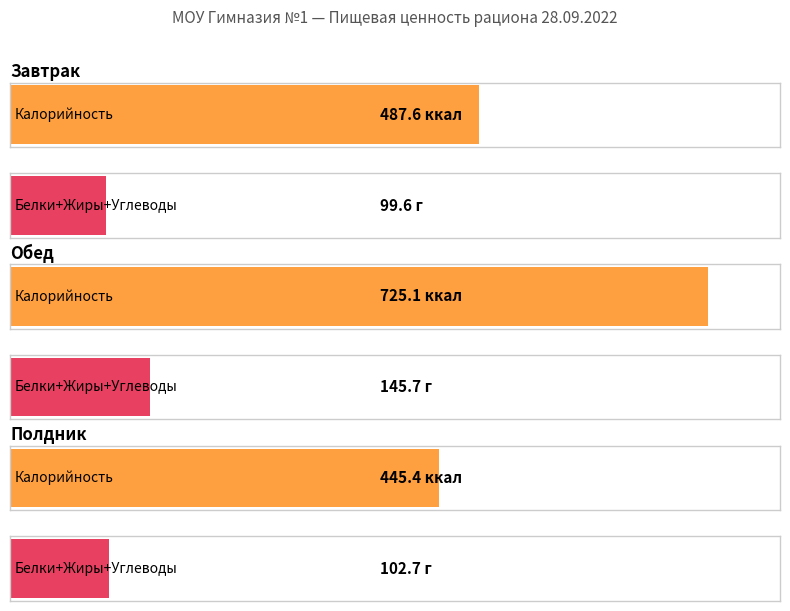

Which series has the largest total across all categories?

Калорийность